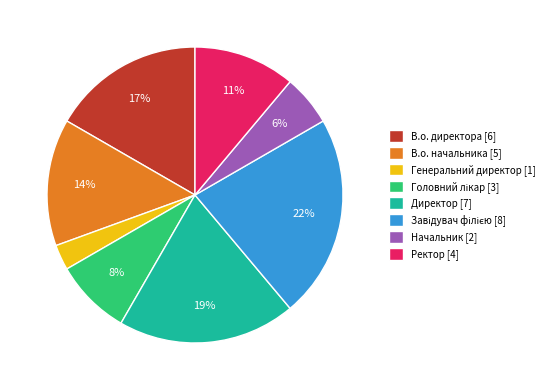

Combined, do Генеральний директор and В.о. директора account for over 50%?

No